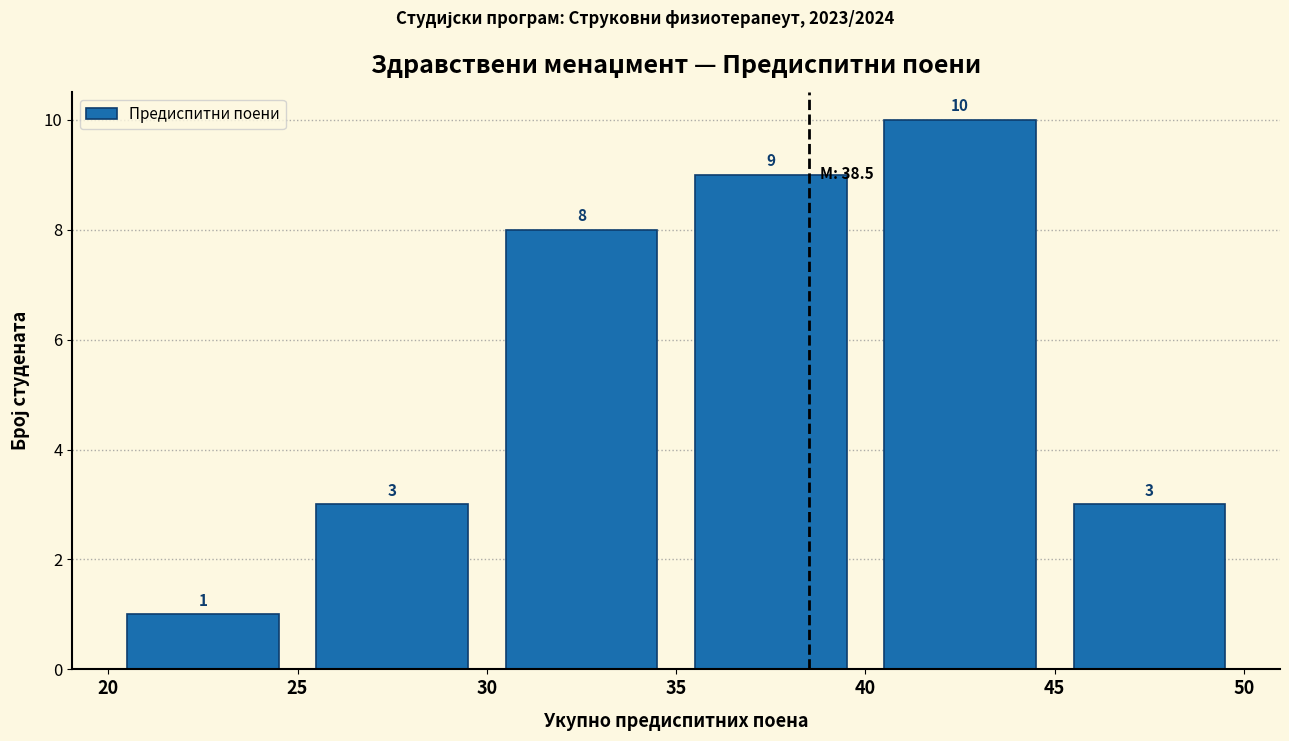

Over which range of the x-axis is the bar tallest?

40 to 45